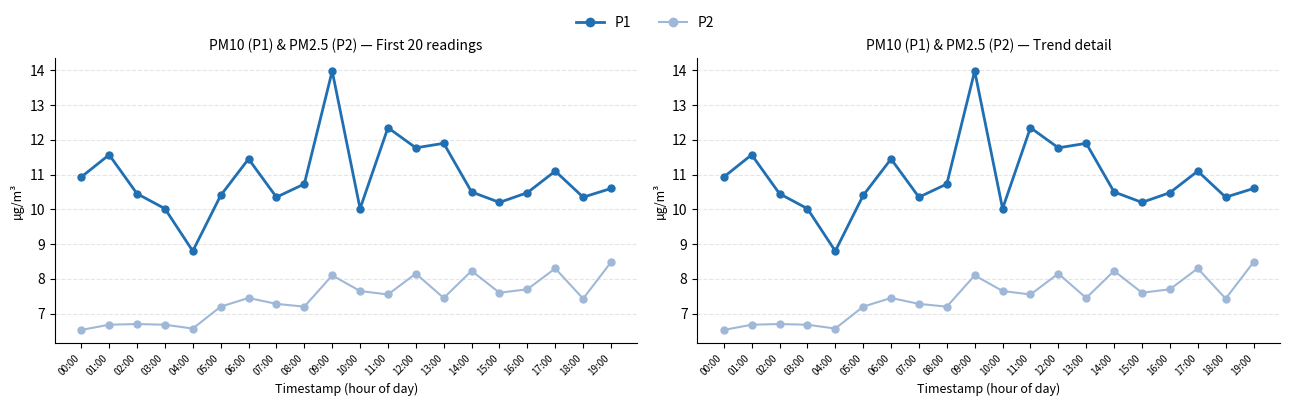

Which series has the widest spread of values?

P1